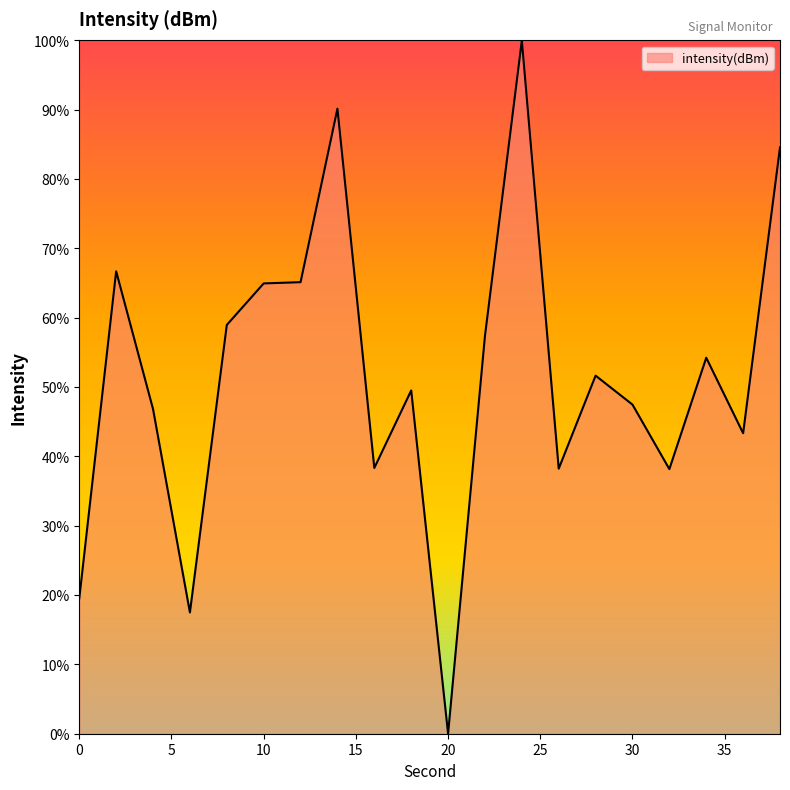

What is the greatest value displayed?

100.0